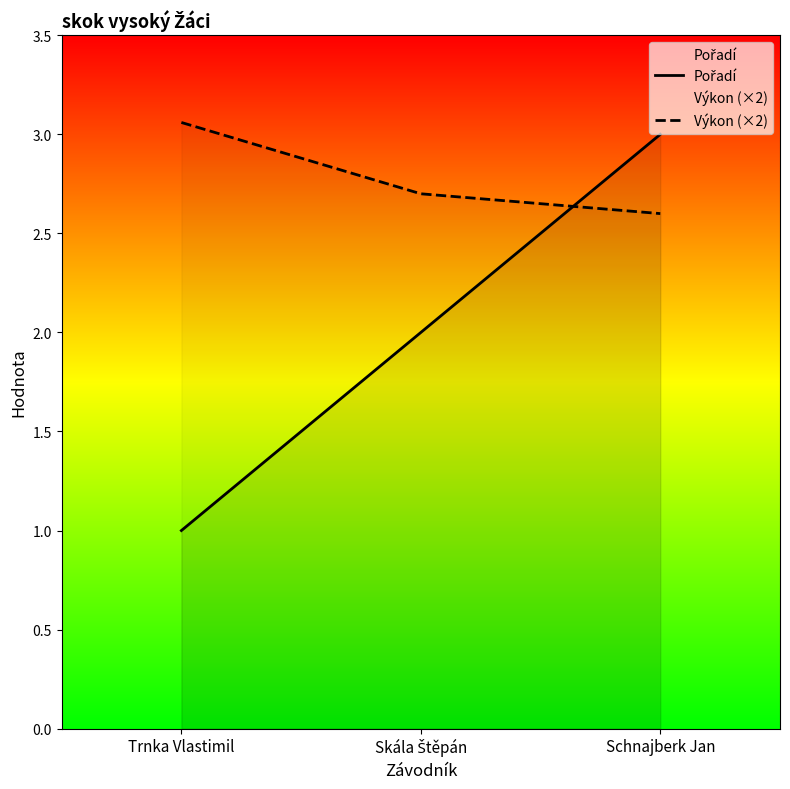

Between Schnajberk Jan and Trnka Vlastimil, which is larger?

Schnajberk Jan